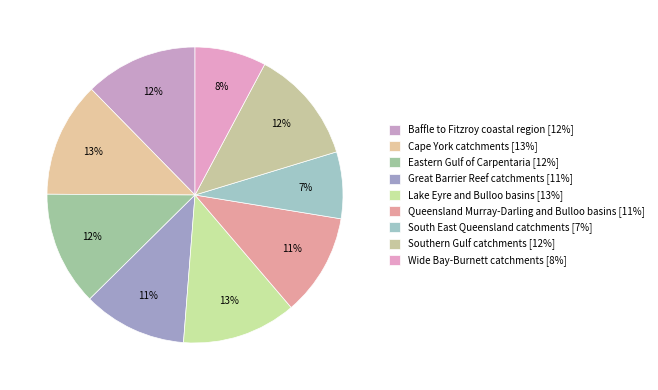

Is Queensland Murray-Darling and Bulloo basins the majority of the pie?

No